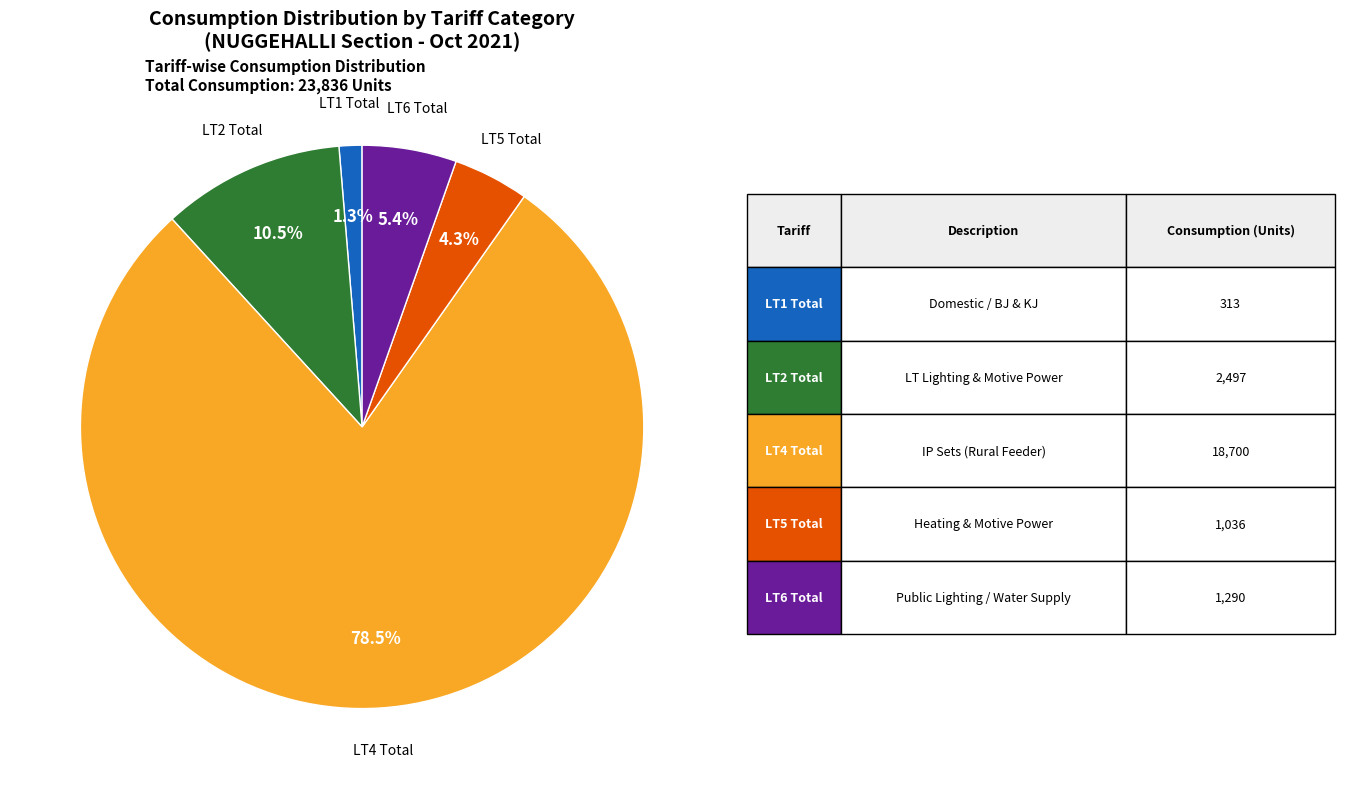

How many segments does this pie chart have?

5